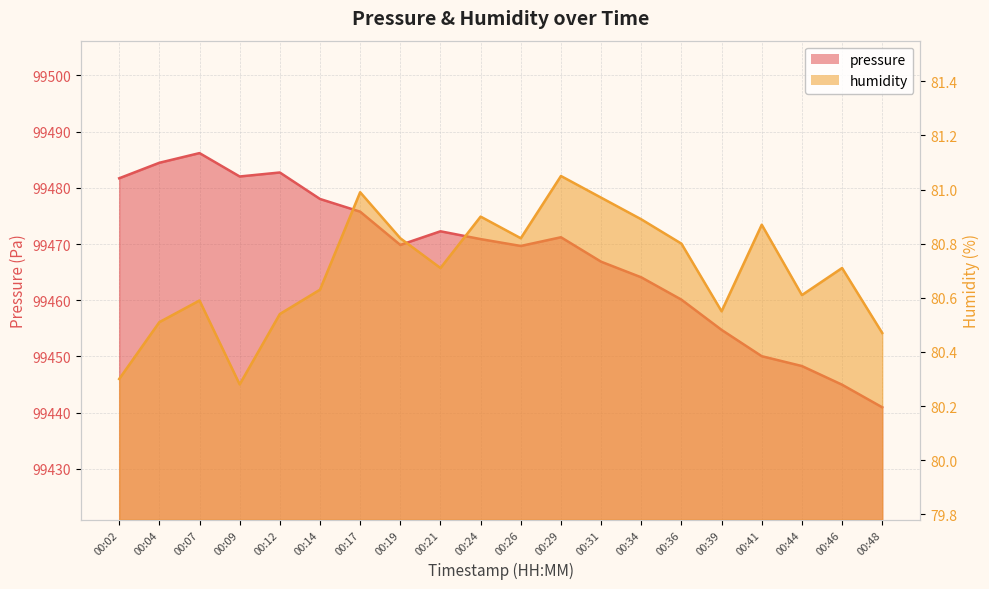

In pressure, how many points are lower than both neighbors (excluding endpoints)?

3